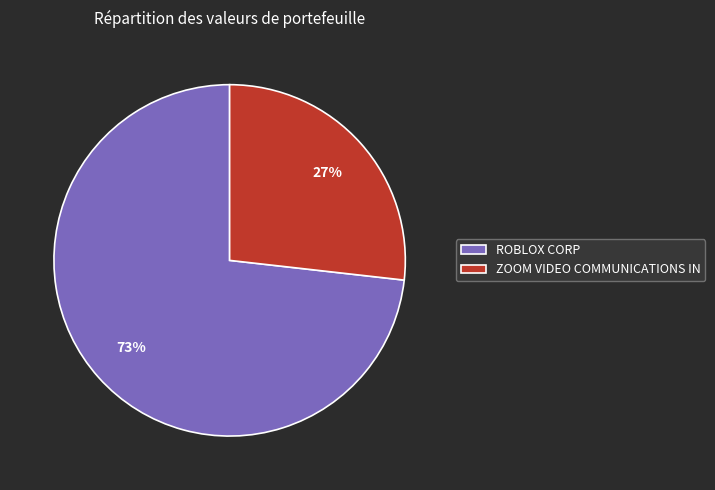

To the nearest percent, what portion does ZOOM VIDEO COMMUNICATIONS IN represent?

27%